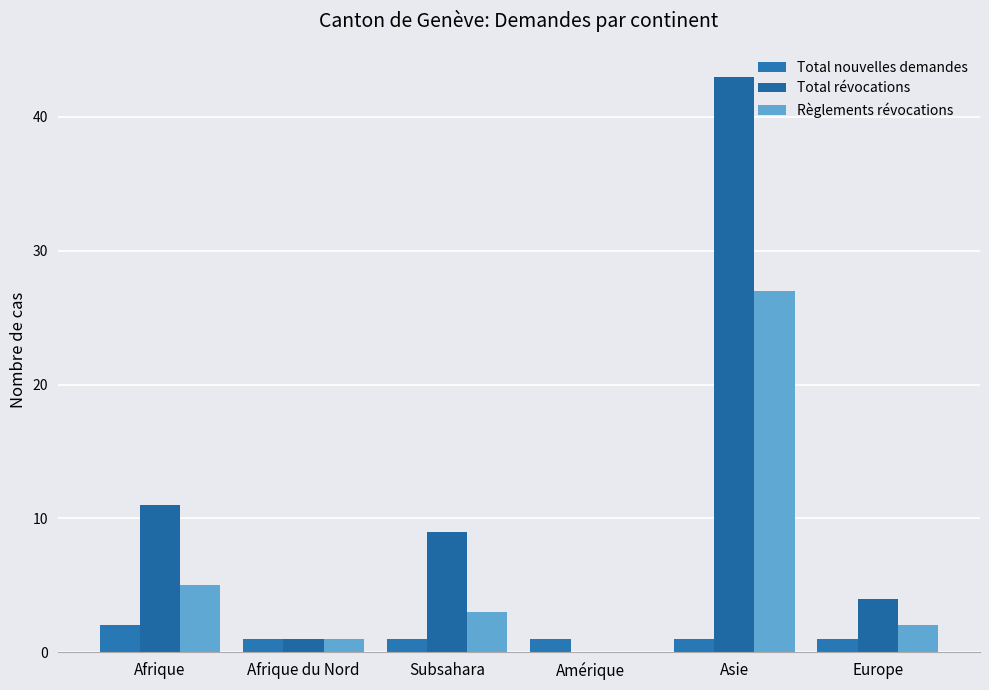

Which series has the widest spread of values?

Total révocations